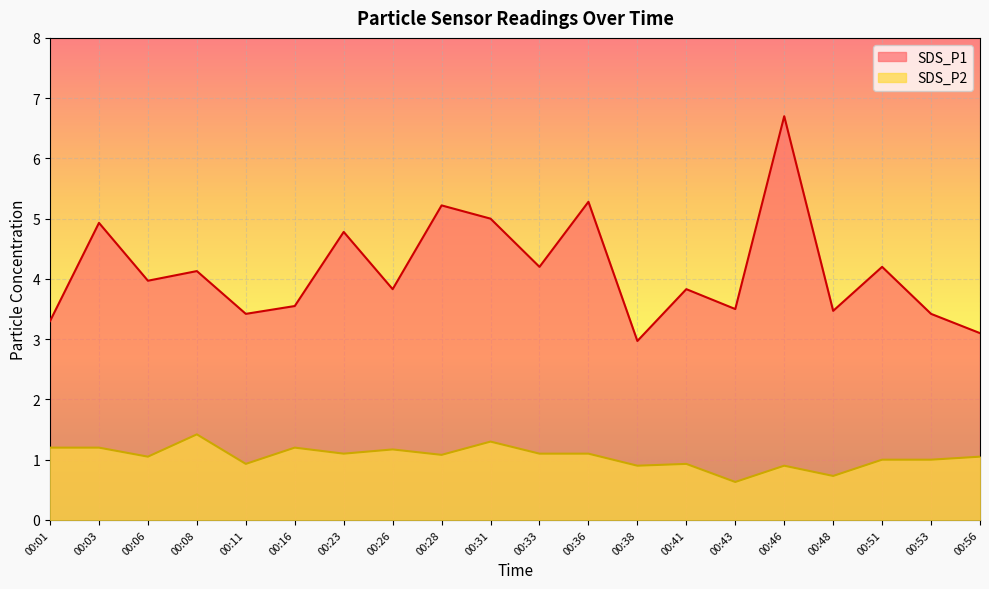

List the series in order of their peak value, highest first.

SDS_P1, SDS_P2